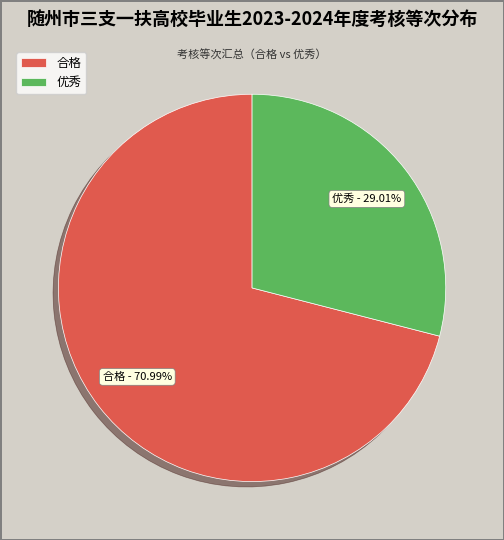

To the nearest percent, what is the combined percentage of 优秀 and 合格?

100%